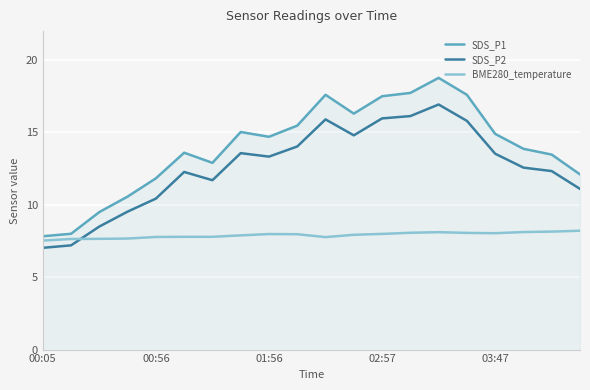

True or false: SDS_P2 and SDS_P1 intersect in this chart.

False